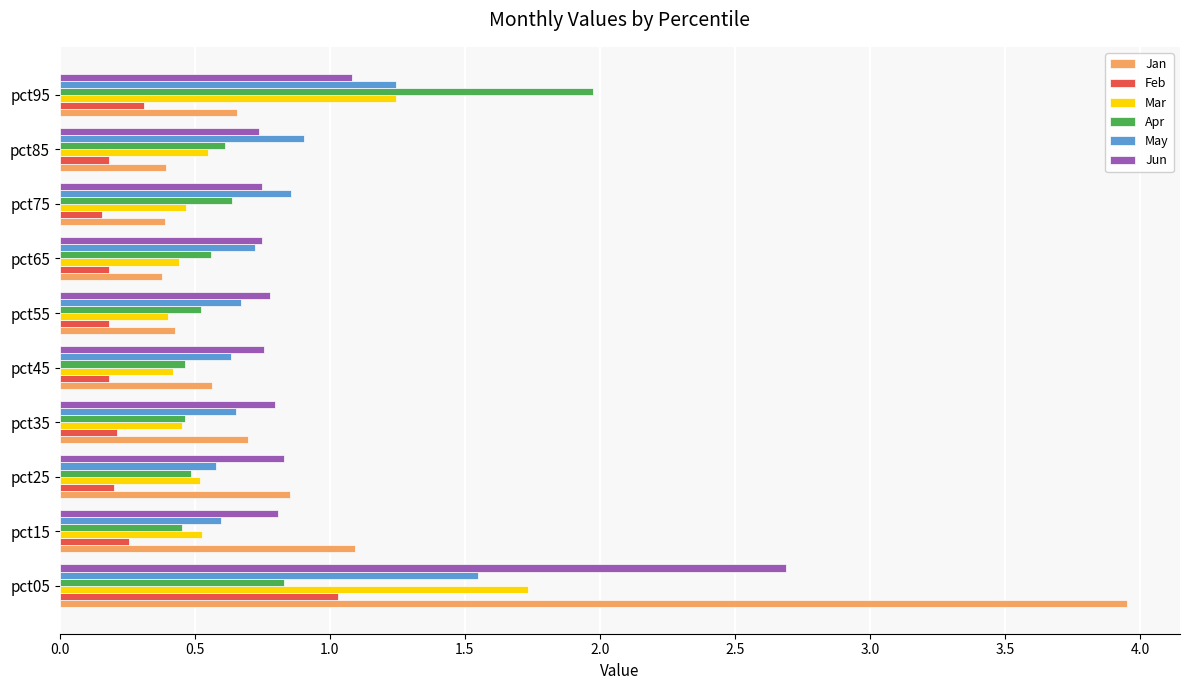

What are all the series names shown in the legend?

Jan, Feb, Mar, Apr, May, Jun